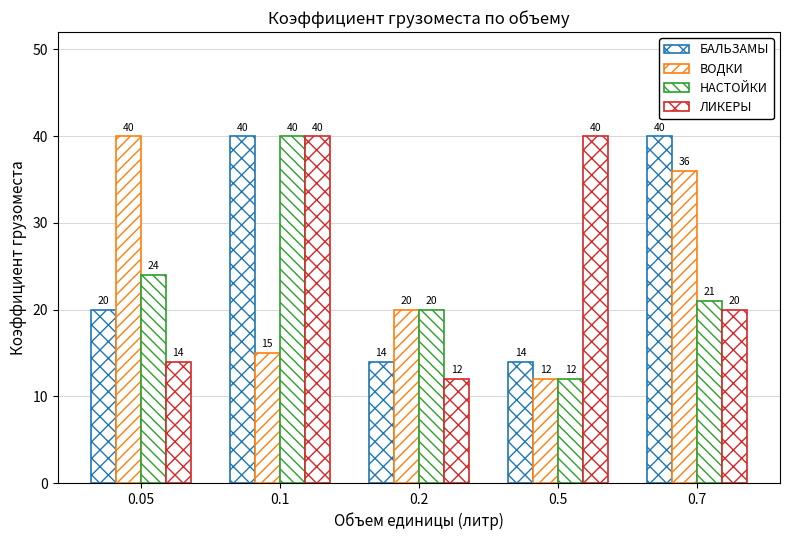

How many groups of bars are there?

5